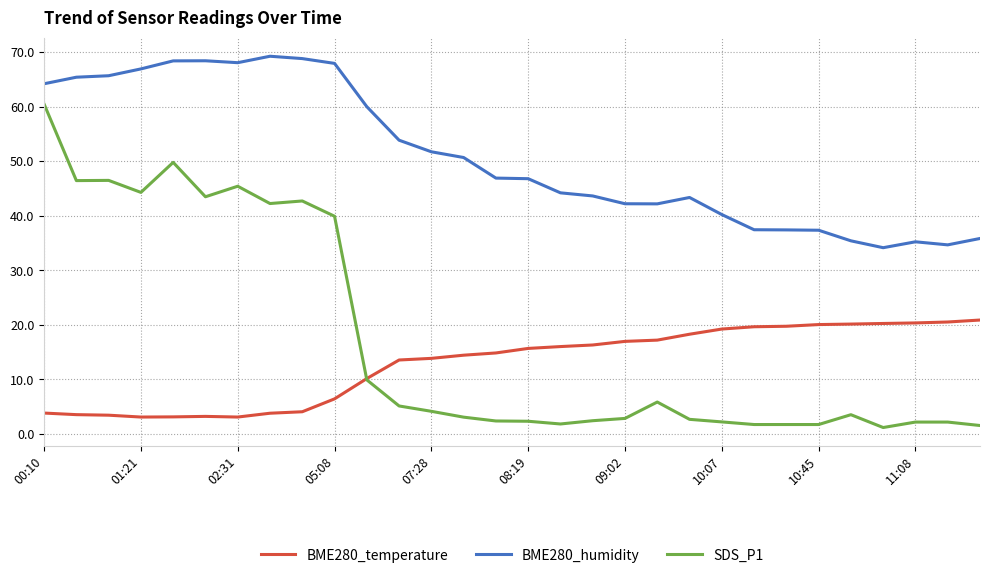

Which series has the largest total across all categories?

BME280_humidity